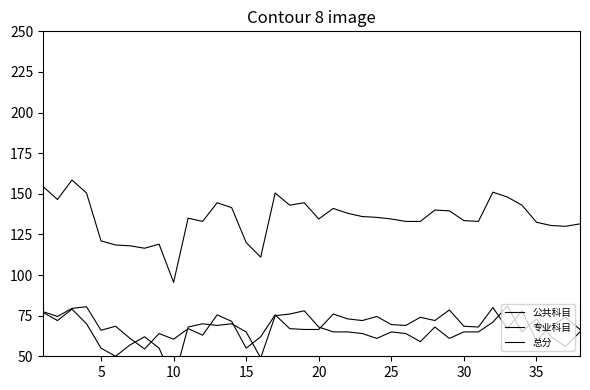

Which series changed the most between 5 and 30?

总分